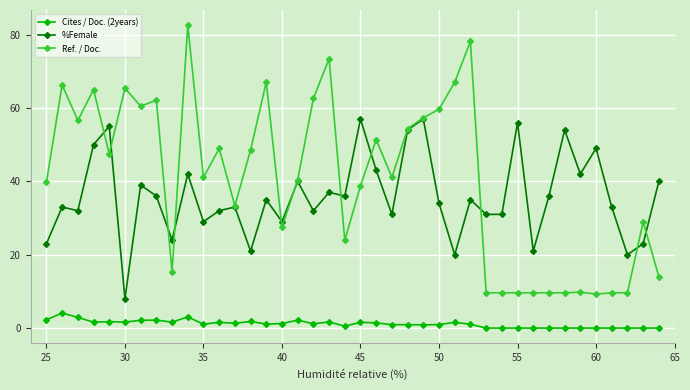

Which series has the largest total across all categories?

Ref. / Doc.